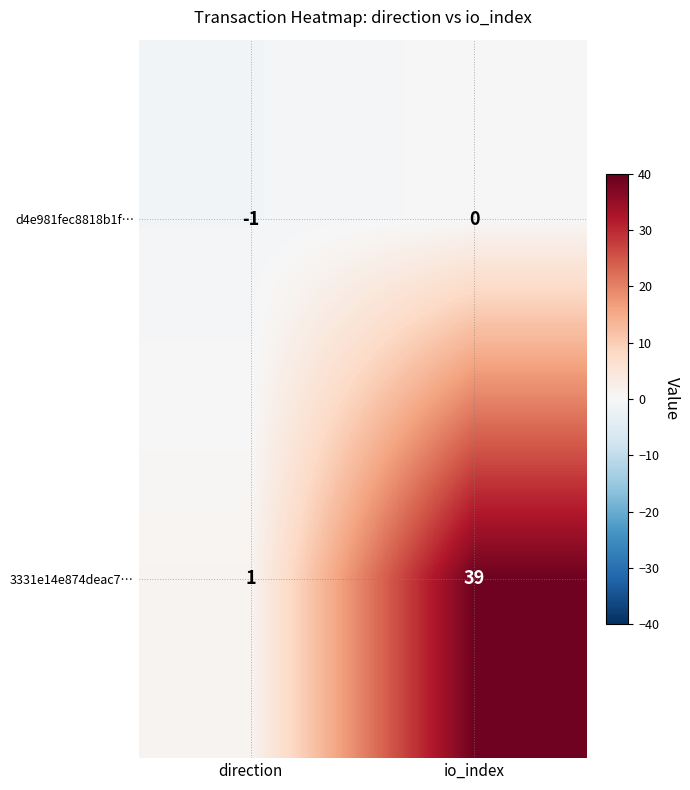

Reading right to left, extract all data points from this chart.

d4e981fec8818b1f…: io_index=0	direction=-1
3331e14e874deac7…: io_index=39	direction=1